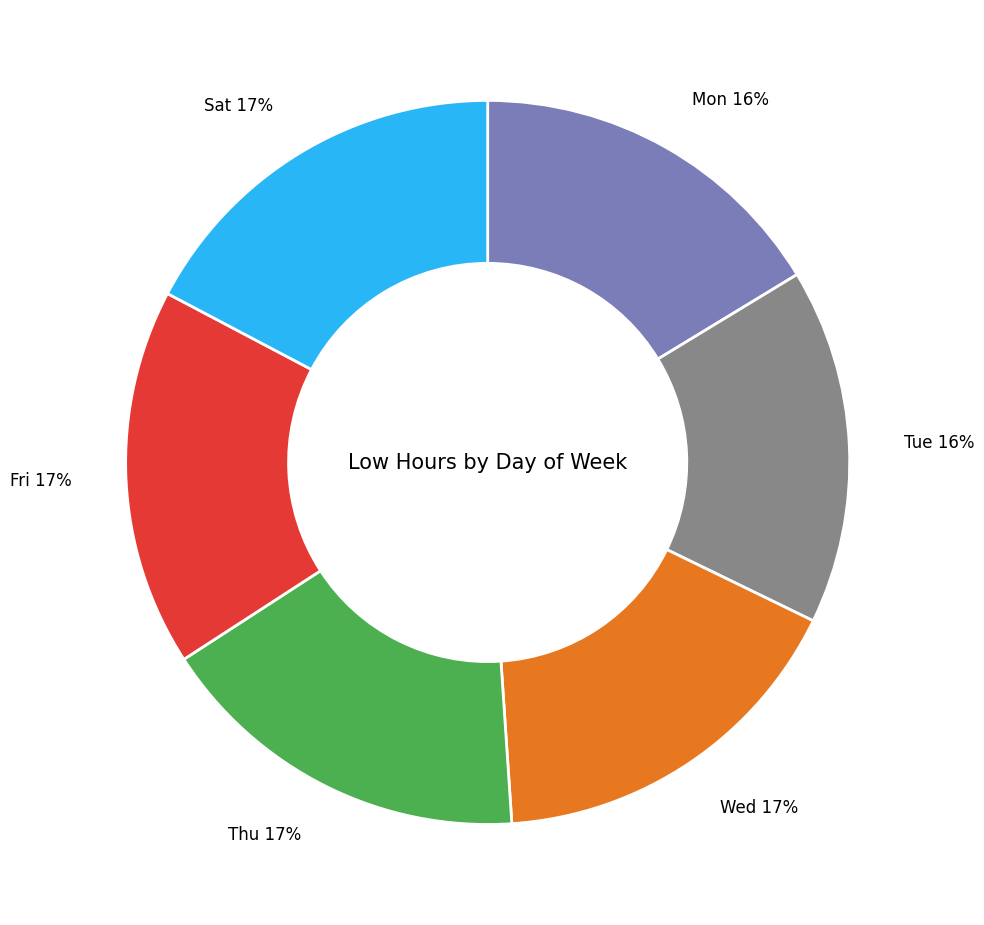

Combined, do Tue and Sat account for over 50%?

No